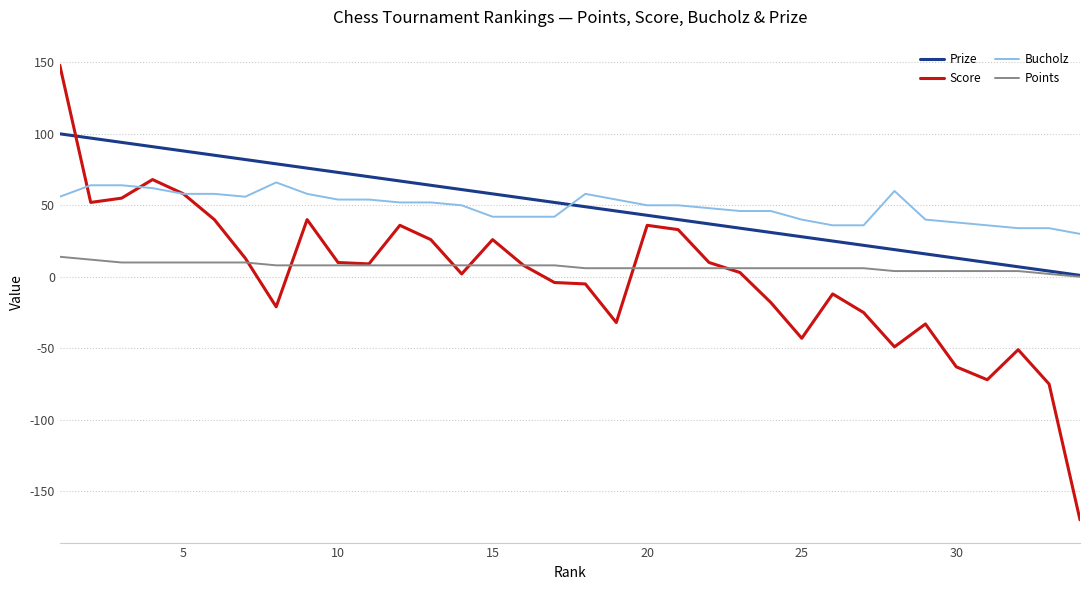

Which series has the largest range (max minus min)?

Score